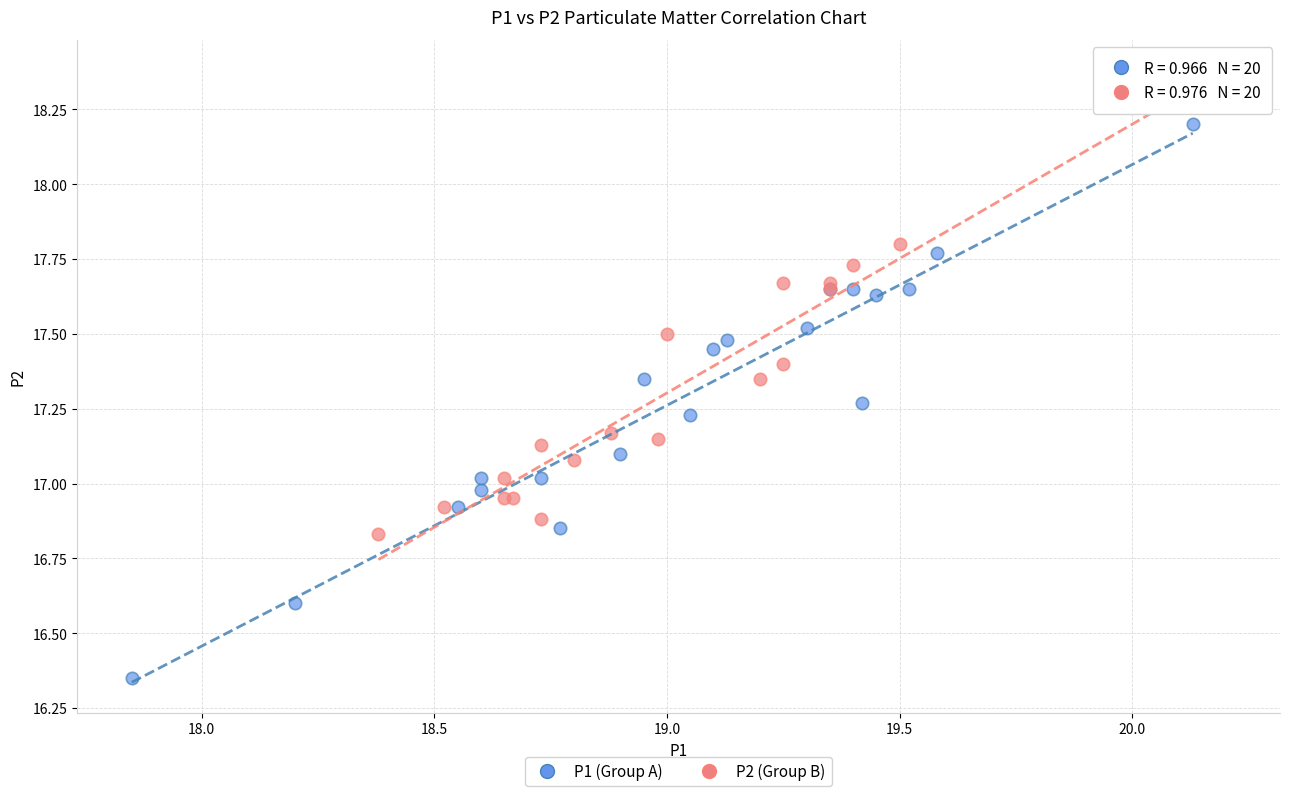

Which series reaches the minimum Y coordinate?

P1 (Group A)